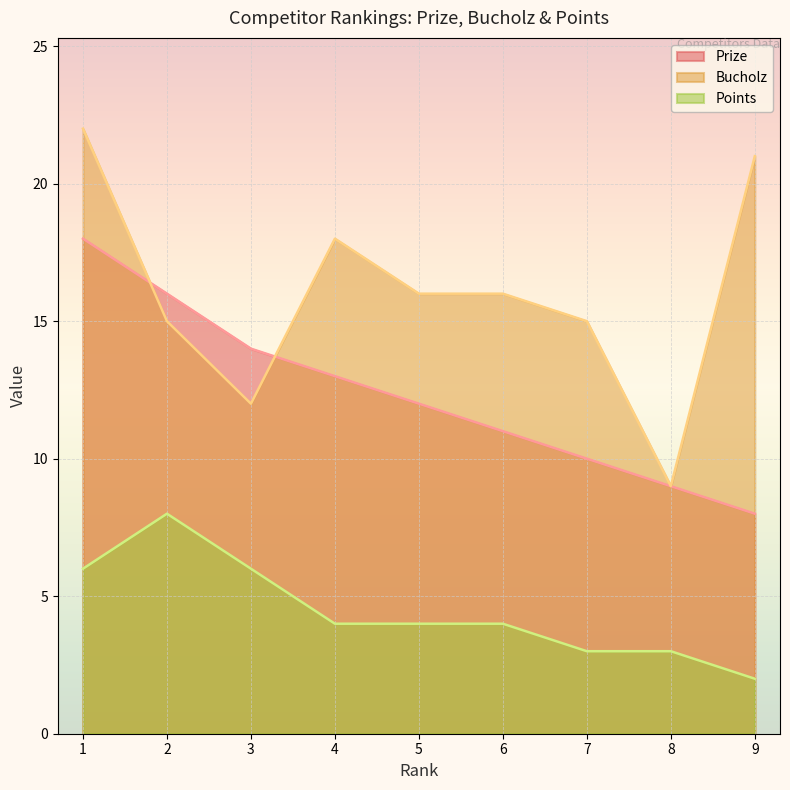

Which series has the largest total across all categories?

Bucholz